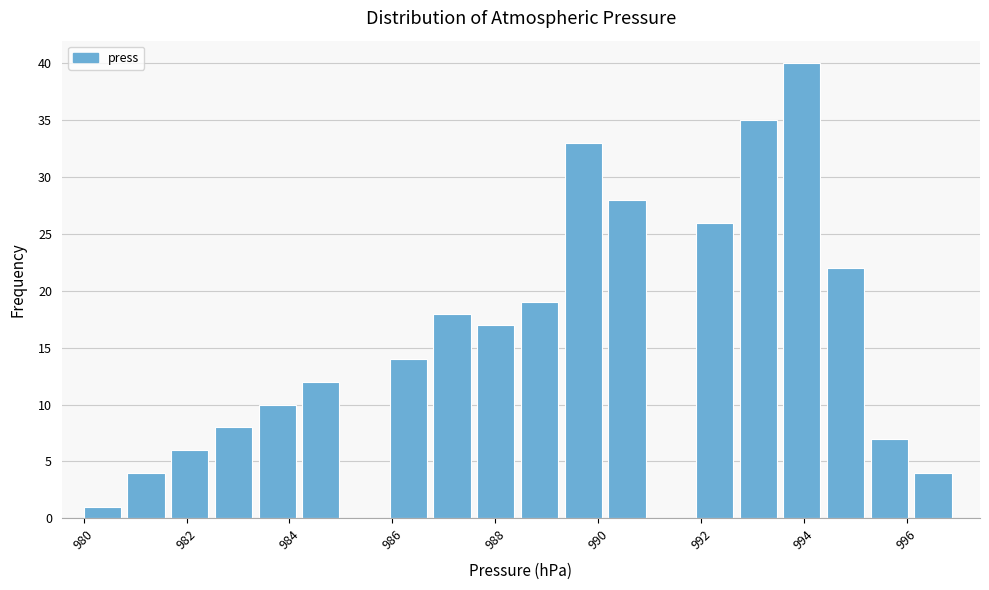

How tall is the bar that spans 992.75 to 993.60 on the x-axis? Neither the bar edges nor the heights are printed on the chart, so give them approximately, as read against the axes.

35